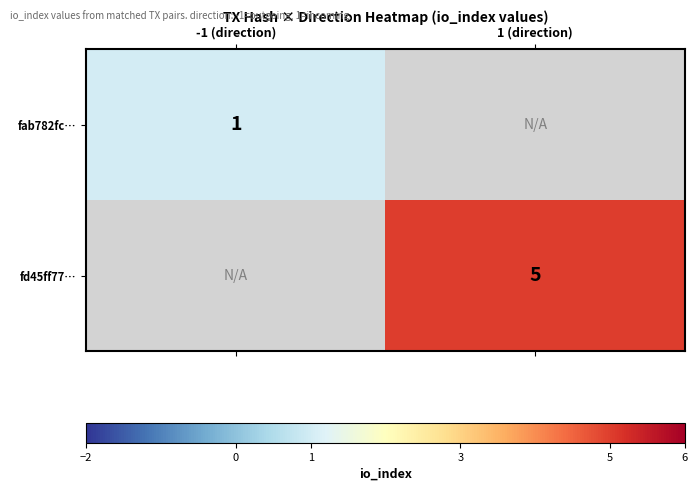

Is it true that fab782fc… equals 0 at -1 (direction)?

False